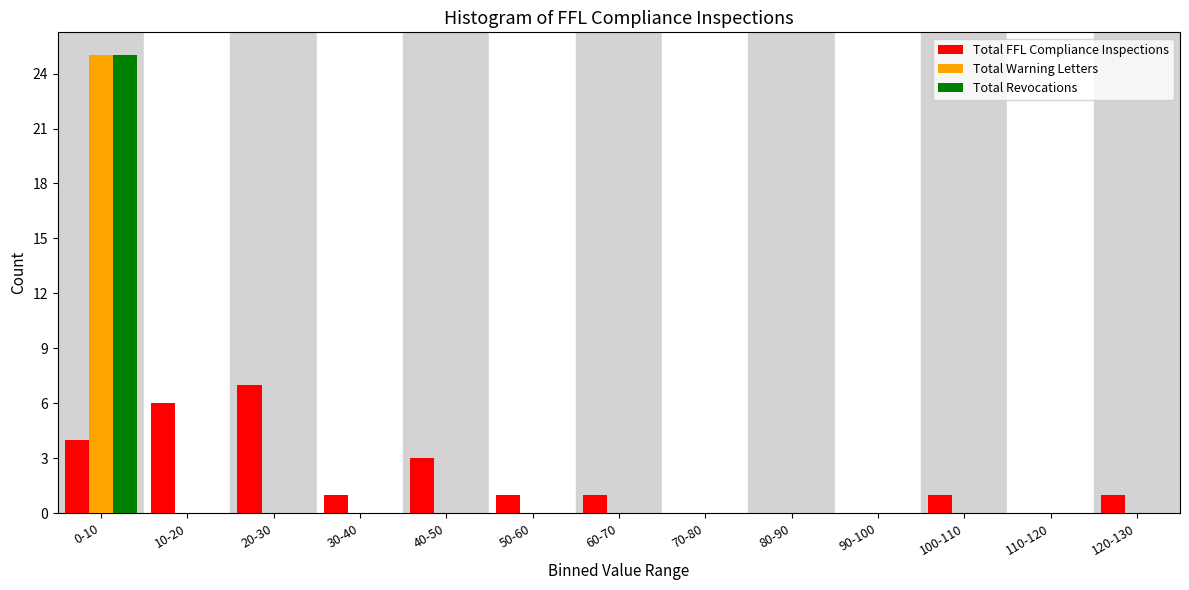

What is the highest value of the Total FFL Compliance Inspections series?

7